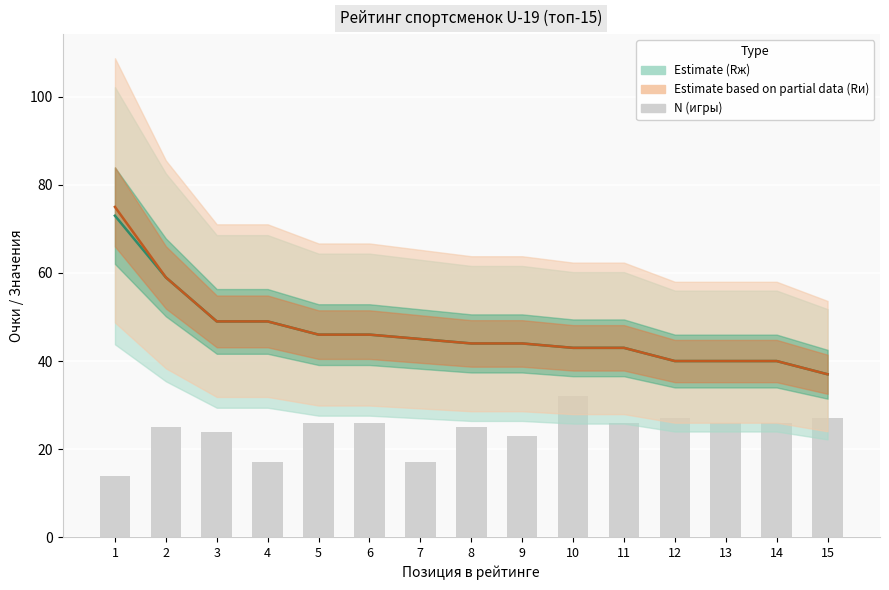

Is the value of N (игры) at 13 greater than the value of Rи (индивид. рейтинг) at 8?

No